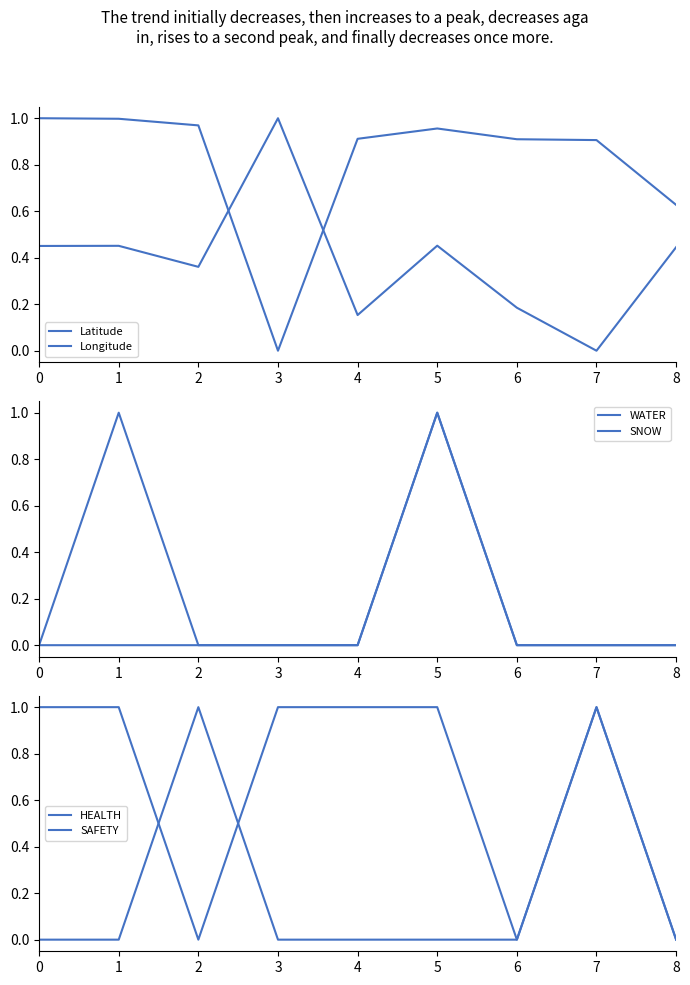

What is the greatest value displayed?

1.0